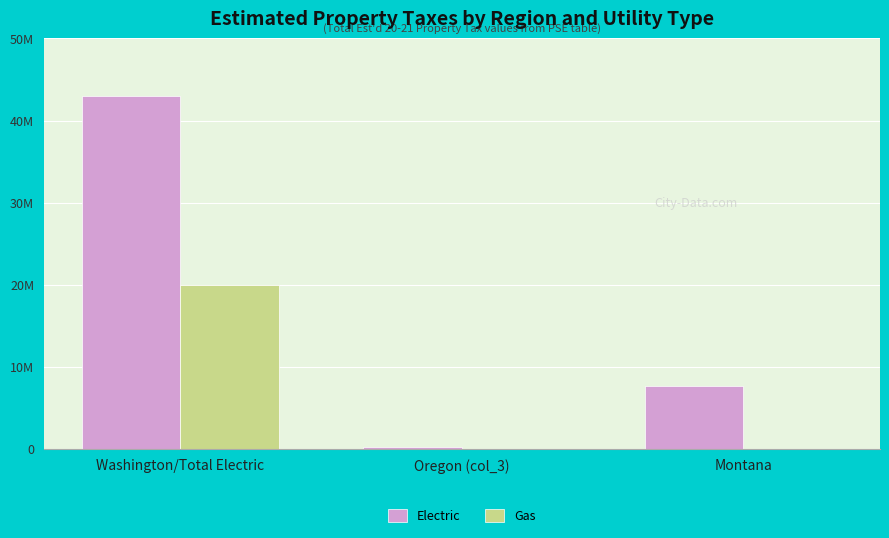

True or false: Electric has a value of 43004967 at Washington/Total Electric.

True